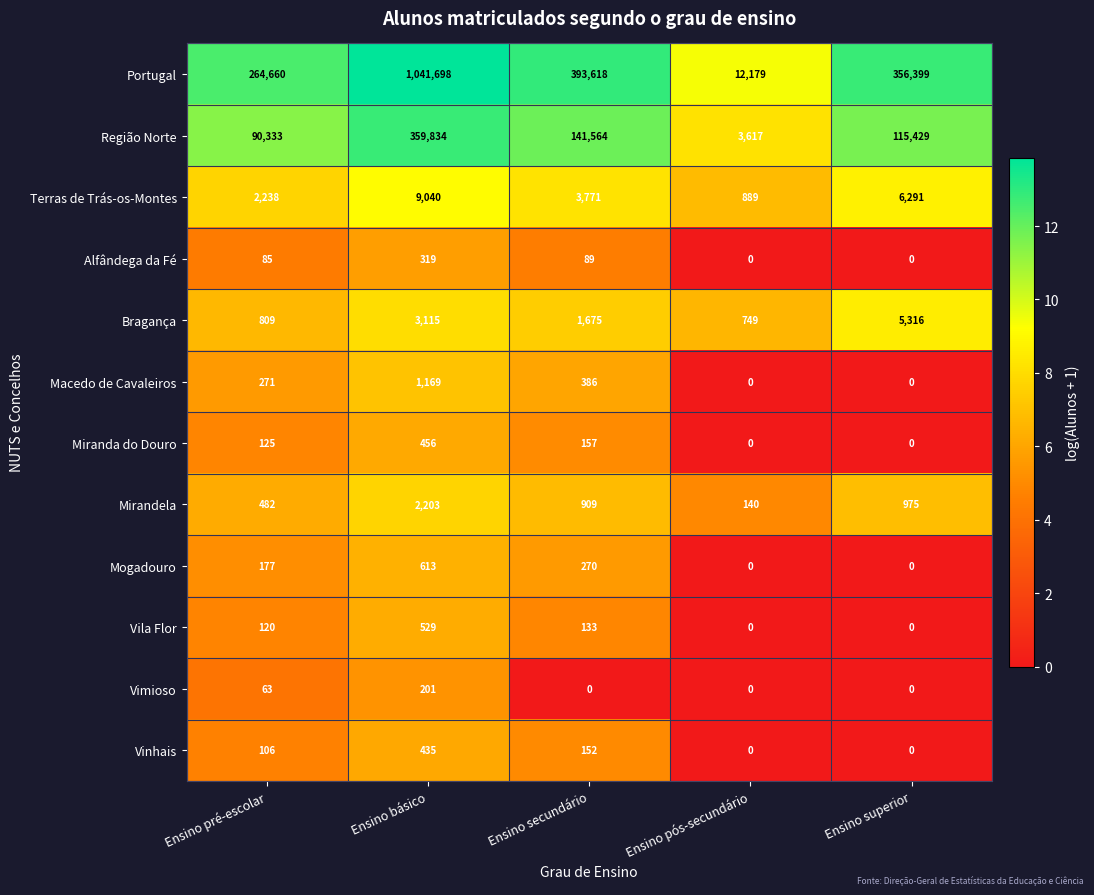

Which label corresponds to the largest value in the chart?

Ensino básico